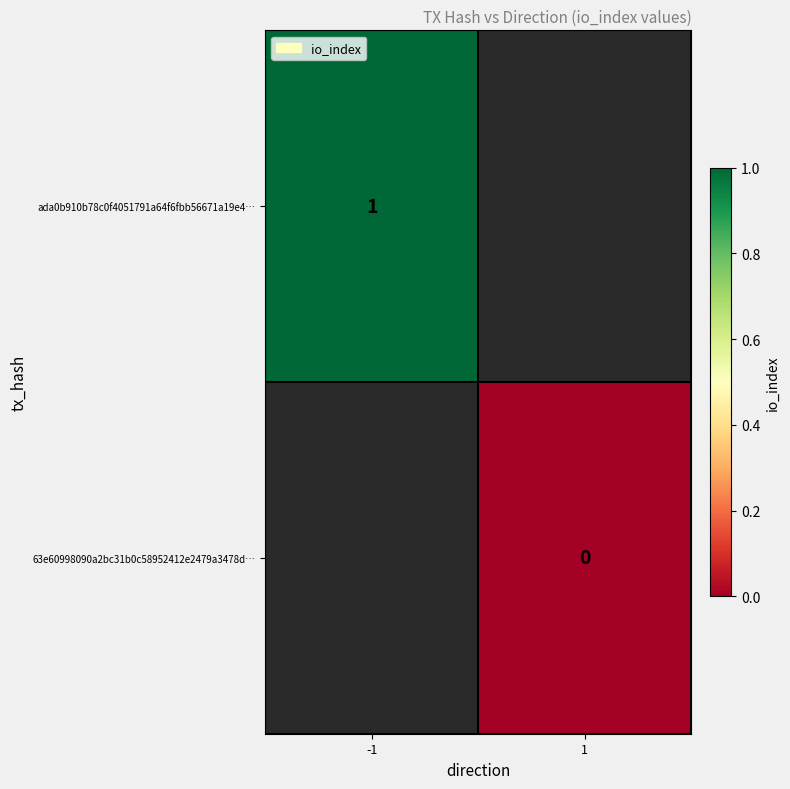

True or false: ada0b910b78c0f4051791a64f6fbb56671a19e4… has a value of 0 at -1.

False